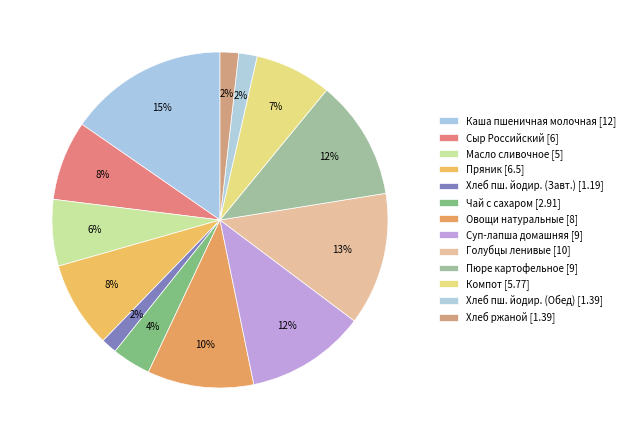

How many slices are in this pie chart?

13